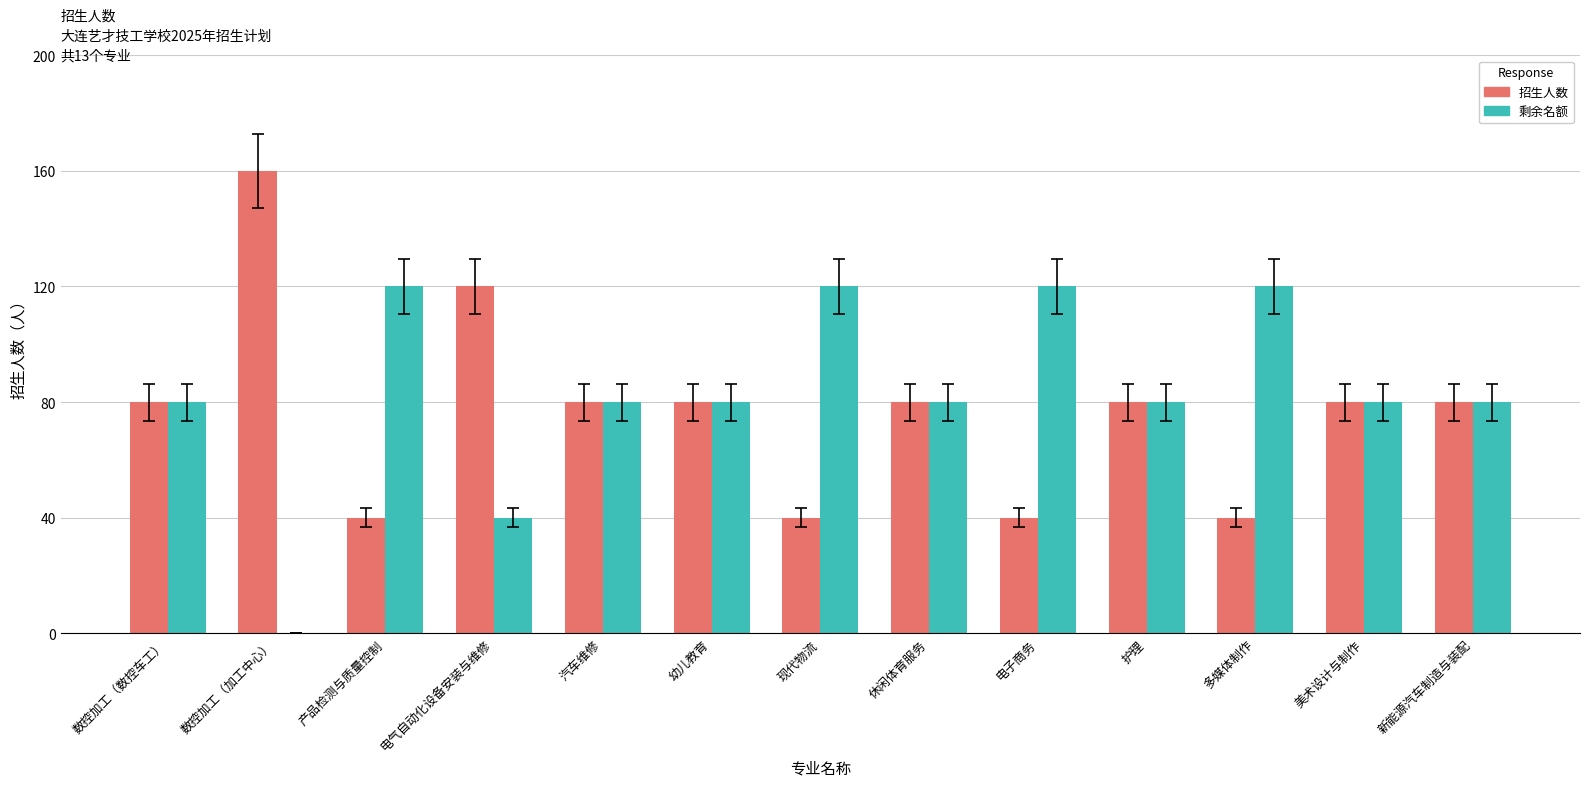

The value of 剩余名额 at 数控加工（数控车工） is 80. True or false?

True